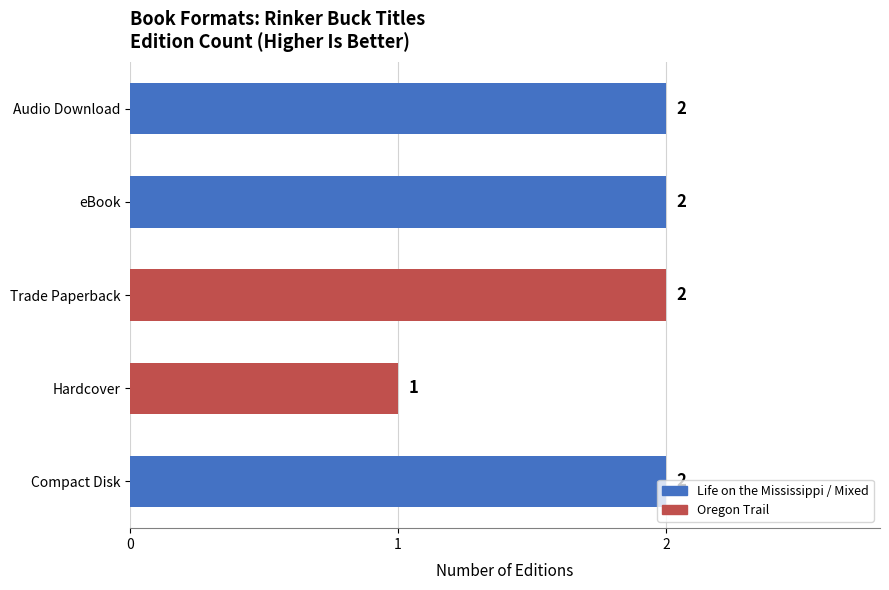

Which has a higher value, Hardcover or eBook?

eBook